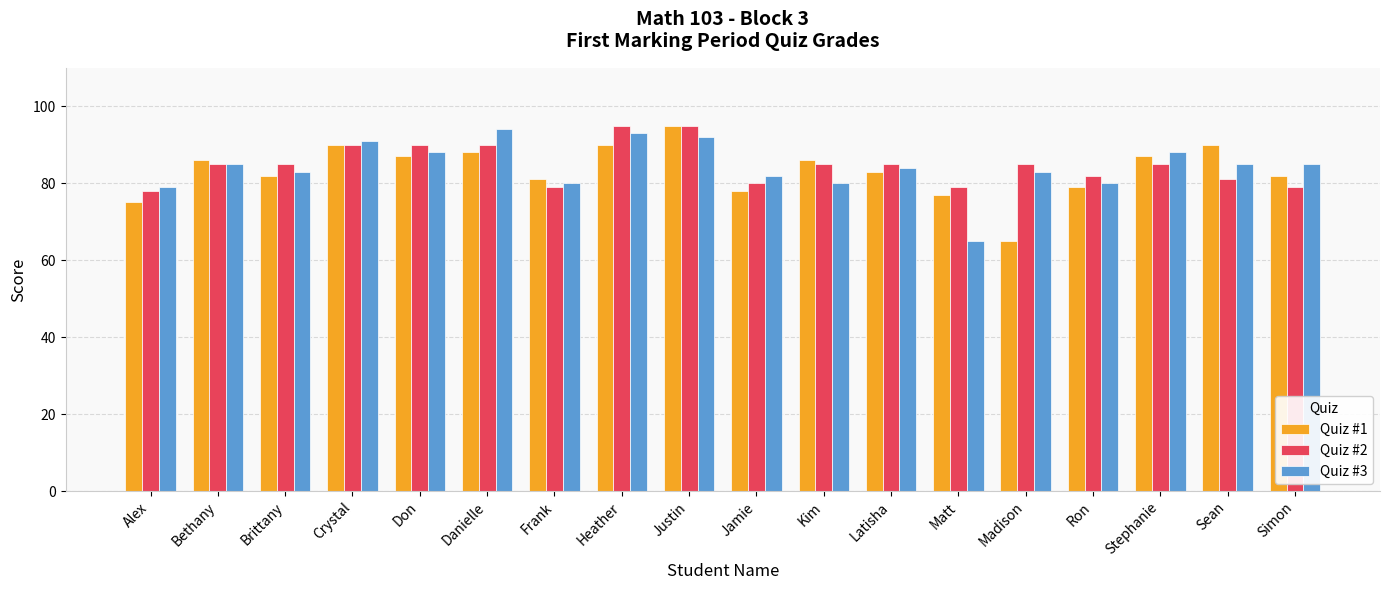

What position from the right is Crystal?

15